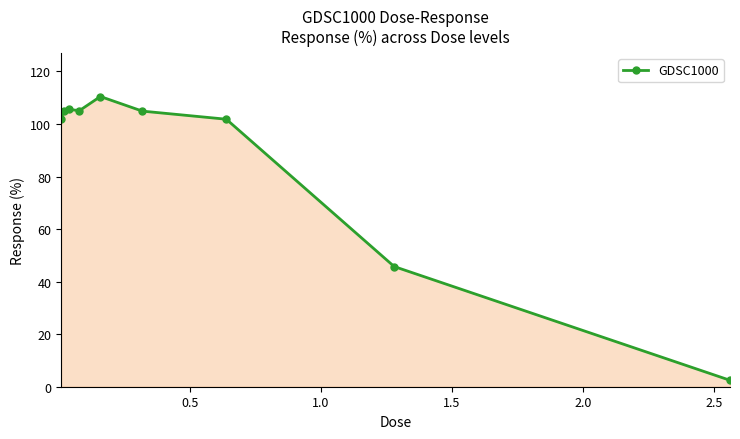

How many points are higher than both their immediate neighbors (excluding endpoints)?

2